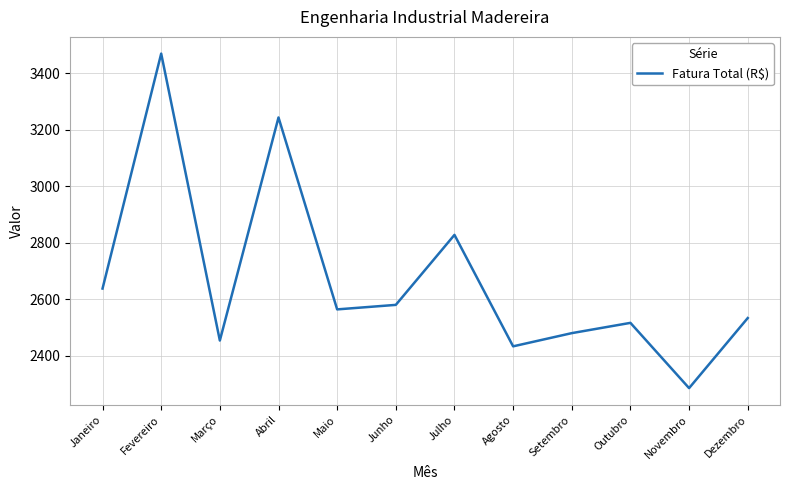

What is the smallest value displayed?

2285.9